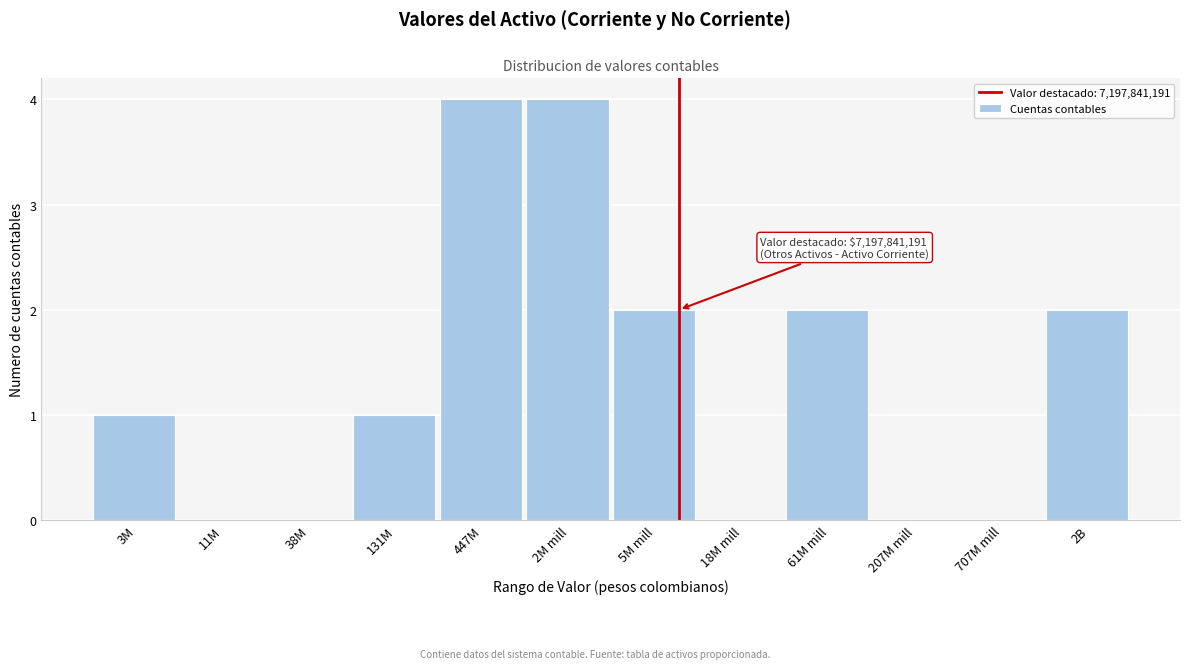

Reading right to left, list all the values displayed in this chart.

2B=2	707M mill=0	207M mill=0	61M mill=2	18M mill=0	5M mill=2	2M mill=4	447M=4	131M=1	38M=0	11M=0	3M=1